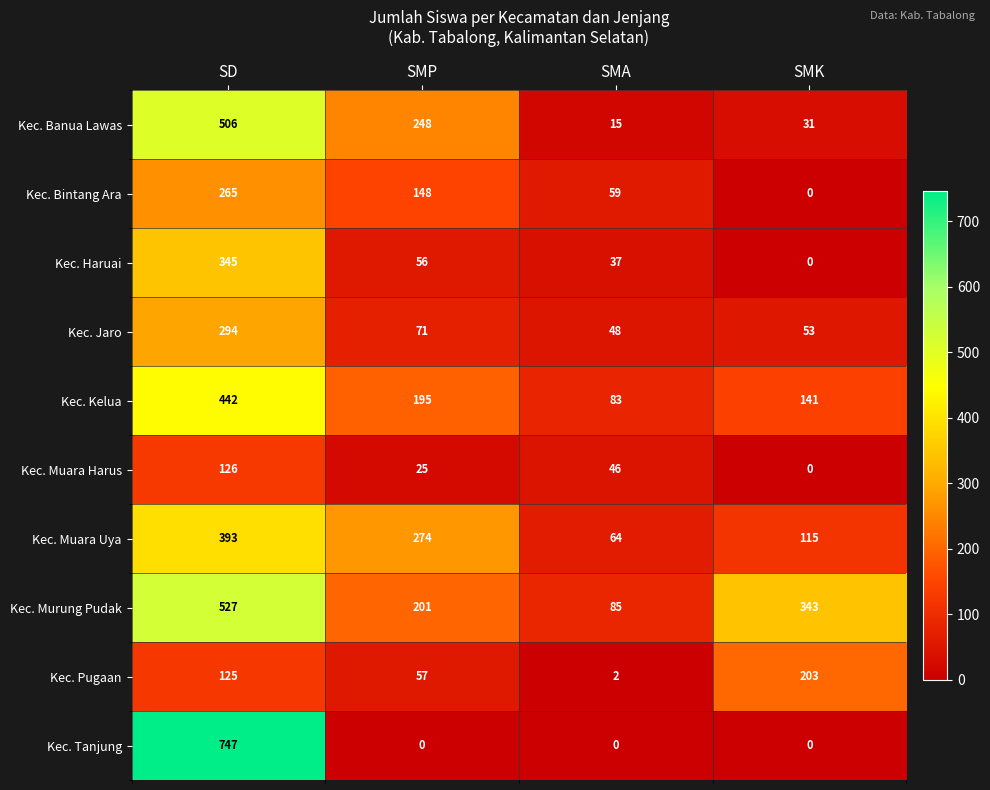

What is the sum of all Kec. Kelua values?

861